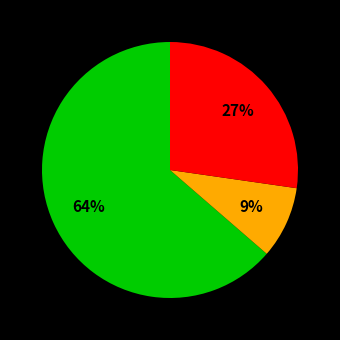

To the nearest percent, what is the average slice percentage?

33%